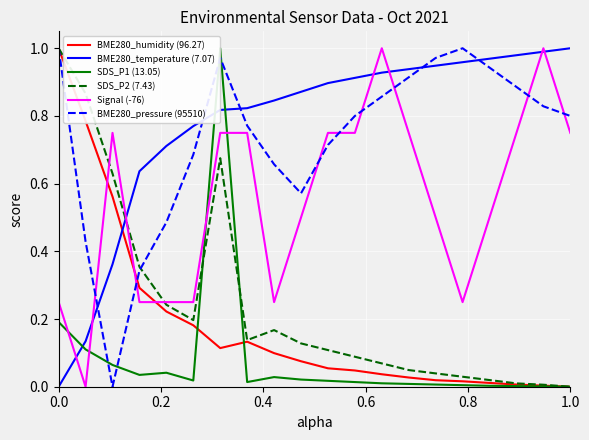

Which series has the largest total across all categories?

BME280_temperature (7.07)